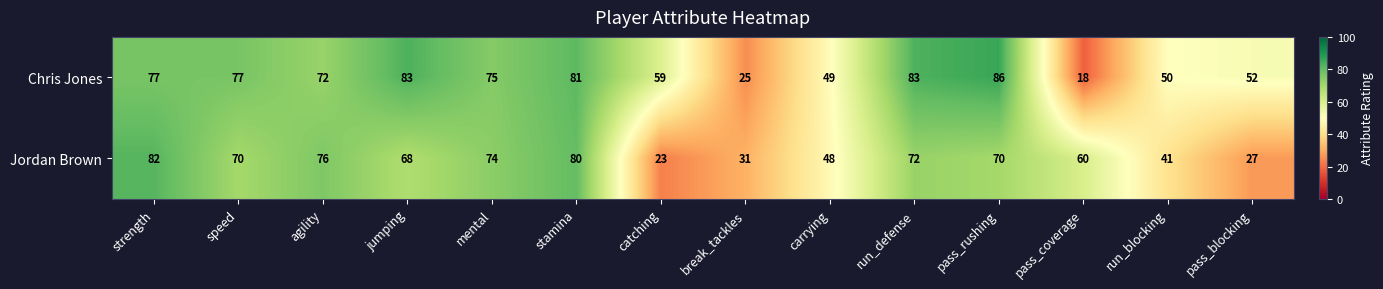

The Jordan Brown series shows 76 at agility. True or false?

True